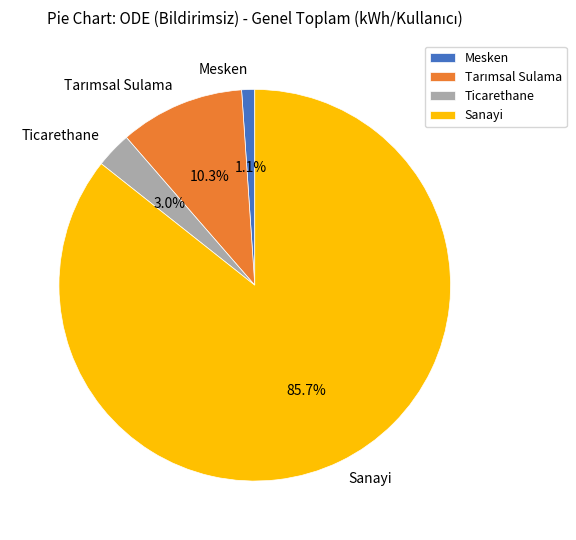

True or false: Ticarethane accounts for 3% of the total.

True